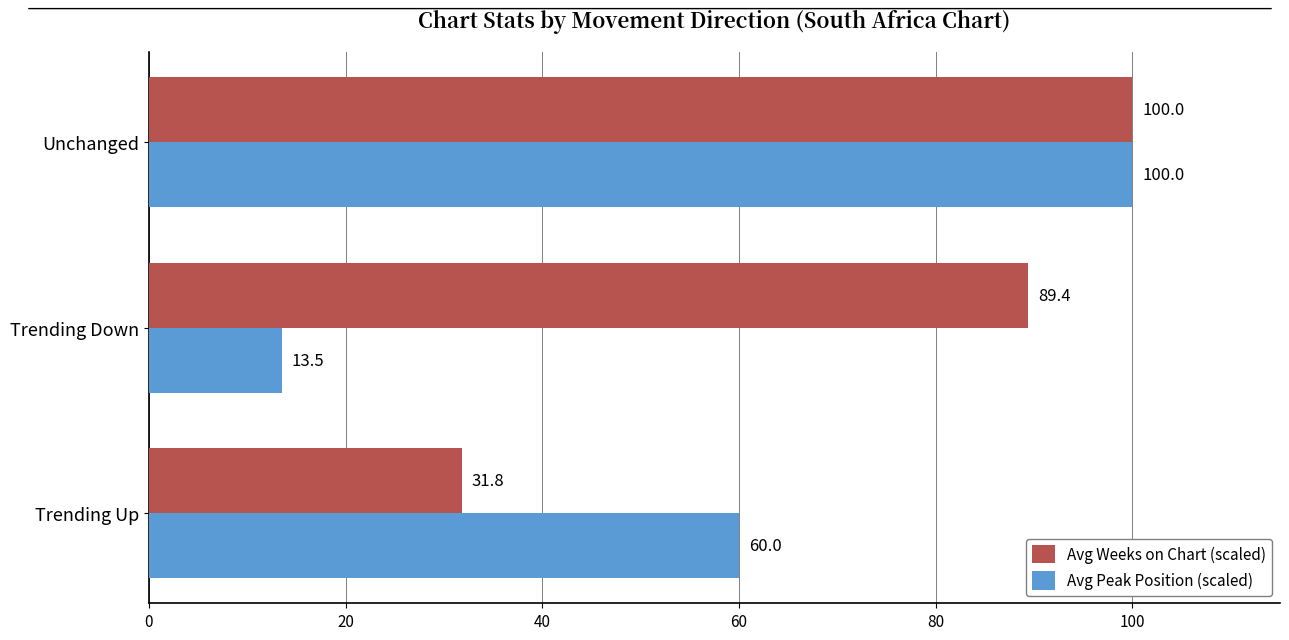

What are all the series names shown in the legend?

Avg Weeks on Chart (scaled), Avg Peak Position (scaled)